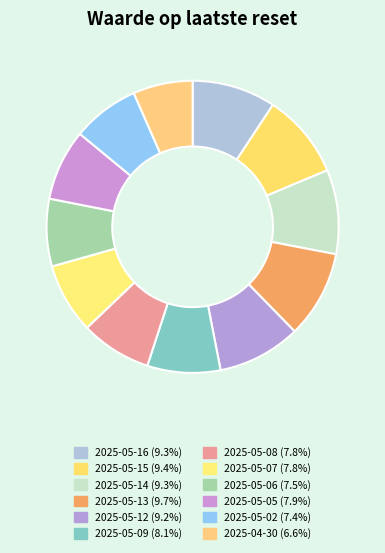

To the nearest percent, what is the difference between the largest and smallest slice percentages?

3%